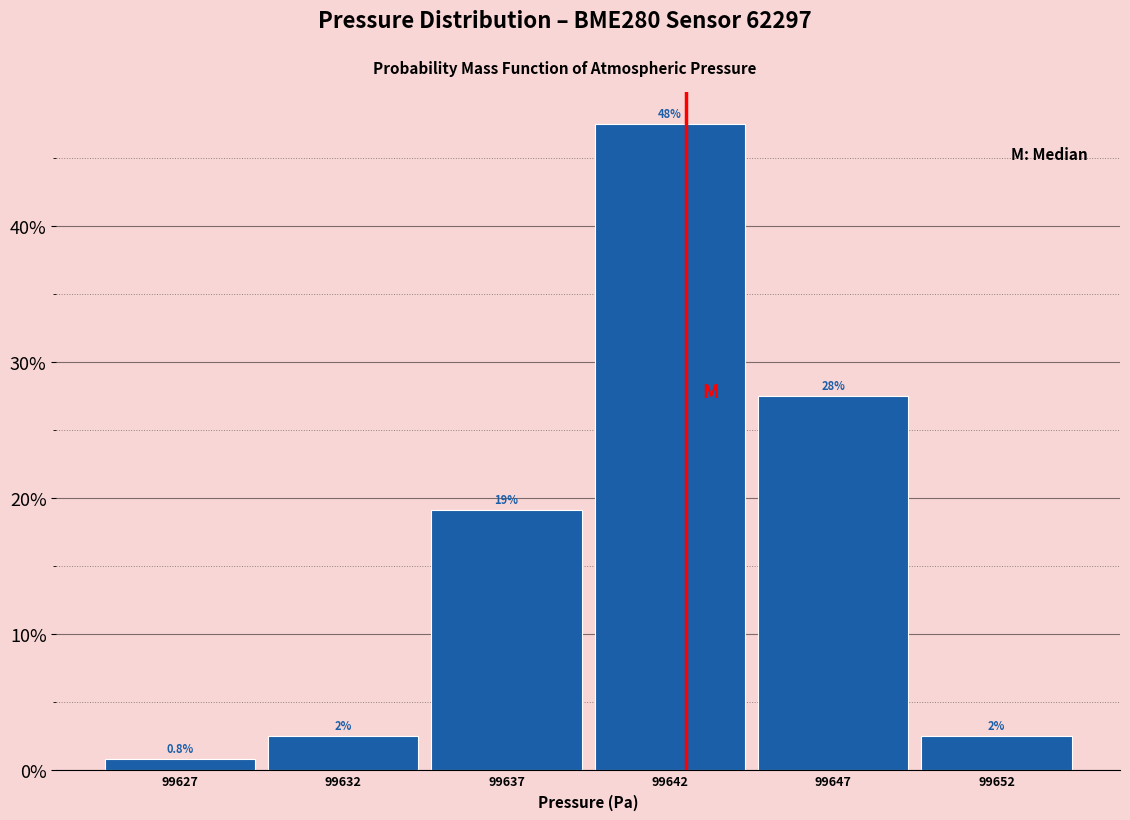

Are the bars horizontal?

No